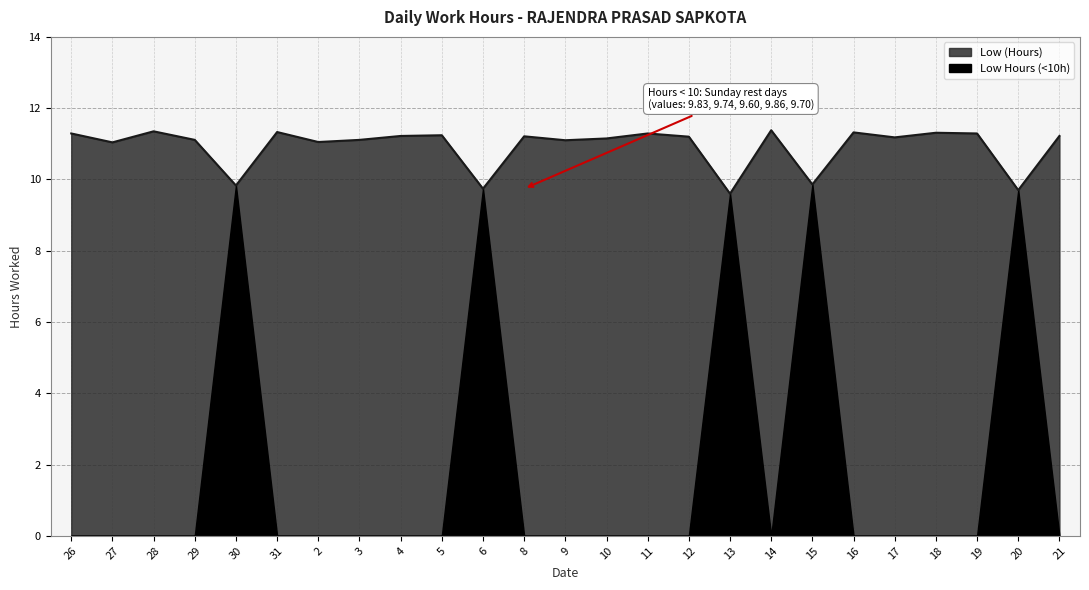

Which category has the lowest value across all series?

13